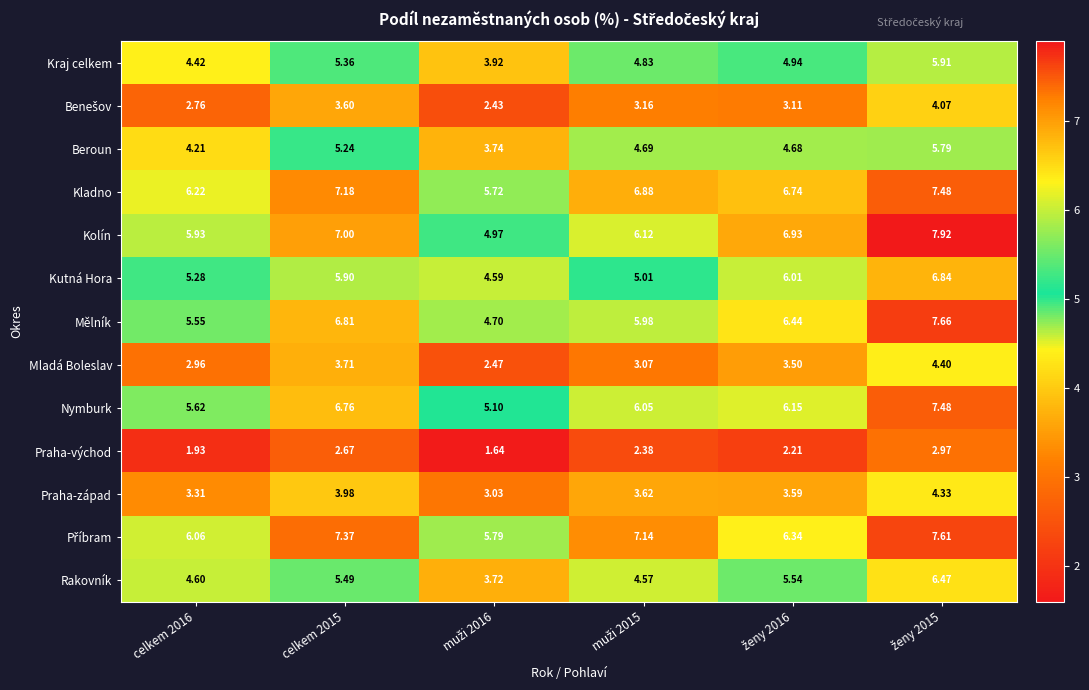

Which series has the largest range (max minus min)?

Mělník